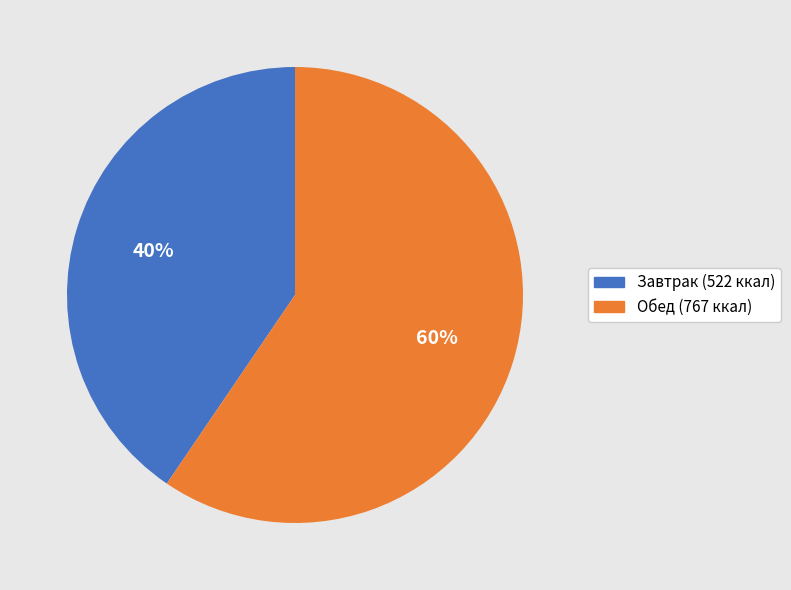

Is there a majority slice in this chart?

Yes